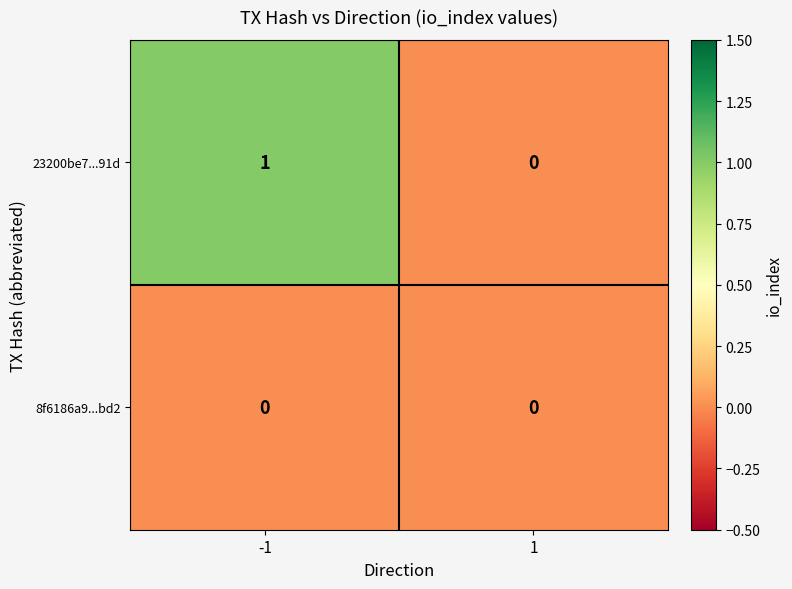

Which series changed the most between -1 and 1?

23200be7...91d